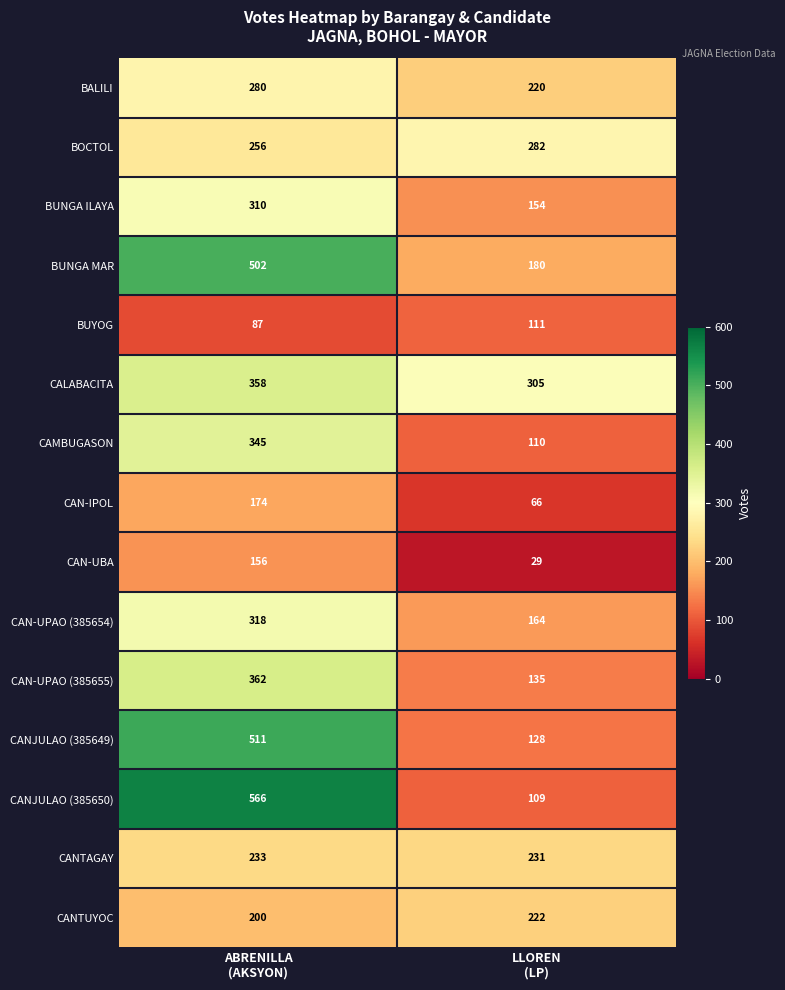

What is the average value of the BUYOG series?

99